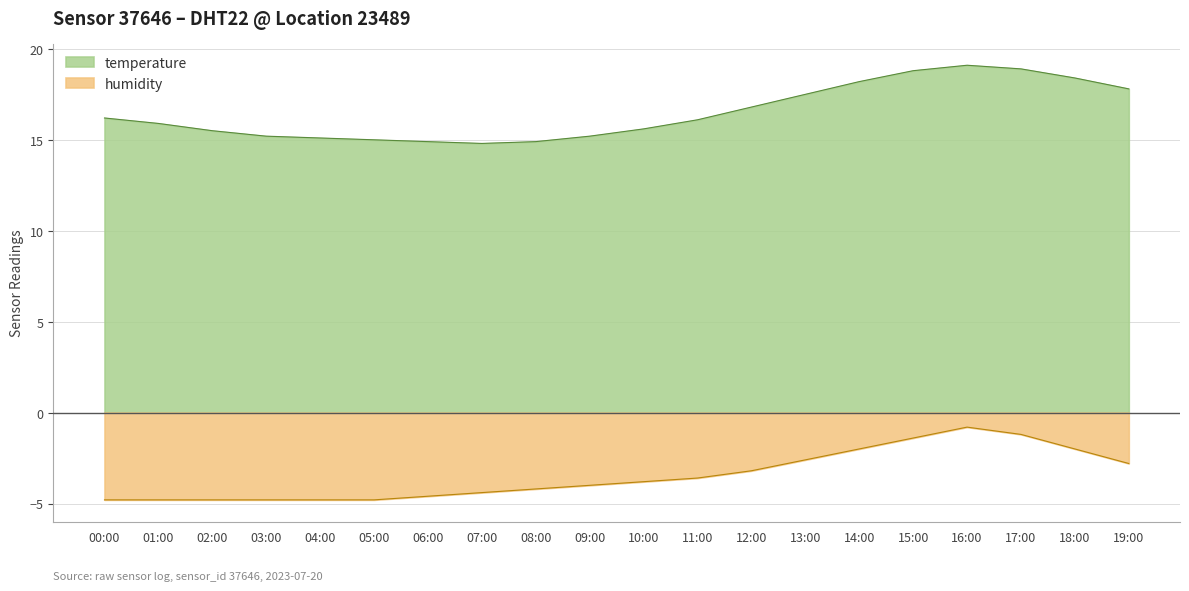

Reading left to right, transcribe all the data shown in this chart.

temperature: 00:00=16.2	01:00=15.9	02:00=15.5	03:00=15.2	04:00=15.1	05:00=15.0	06:00=14.9	07:00=14.8	08:00=14.9	09:00=15.2	10:00=15.6	11:00=16.1	12:00=16.8	13:00=17.5	14:00=18.2	15:00=18.8	16:00=19.1	17:00=18.9	18:00=18.4	19:00=17.8
humidity: 00:00=-4.8	01:00=-4.8	02:00=-4.8	03:00=-4.8	04:00=-4.8	05:00=-4.8	06:00=-4.6	07:00=-4.4	08:00=-4.2	09:00=-4.0	10:00=-3.8	11:00=-3.6	12:00=-3.2	13:00=-2.6	14:00=-2.0	15:00=-1.4	16:00=-0.8	17:00=-1.2	18:00=-2.0	19:00=-2.8